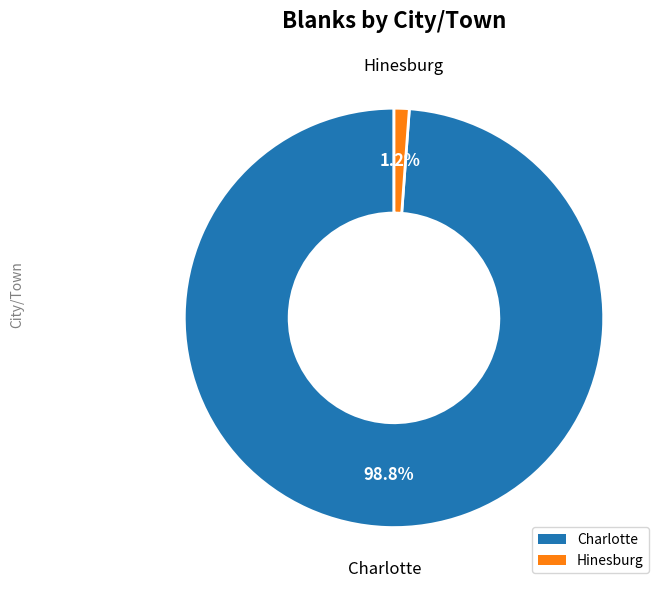

Rank the categories by value from highest to lowest.

Charlotte, Hinesburg